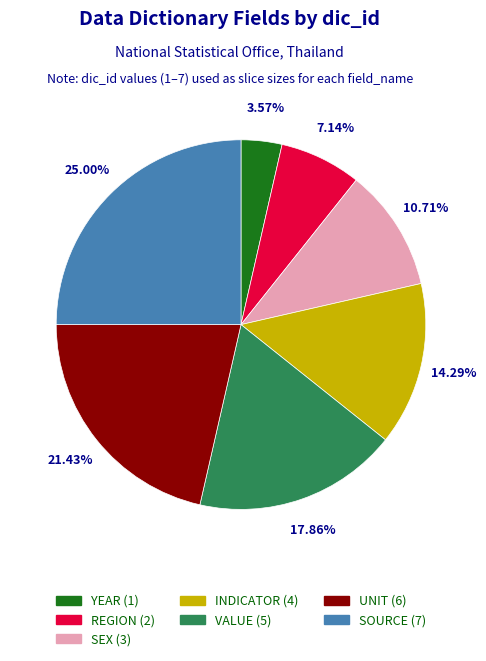

What is the ratio of the value at SEX (3) to the value at YEAR (1)?

3.0